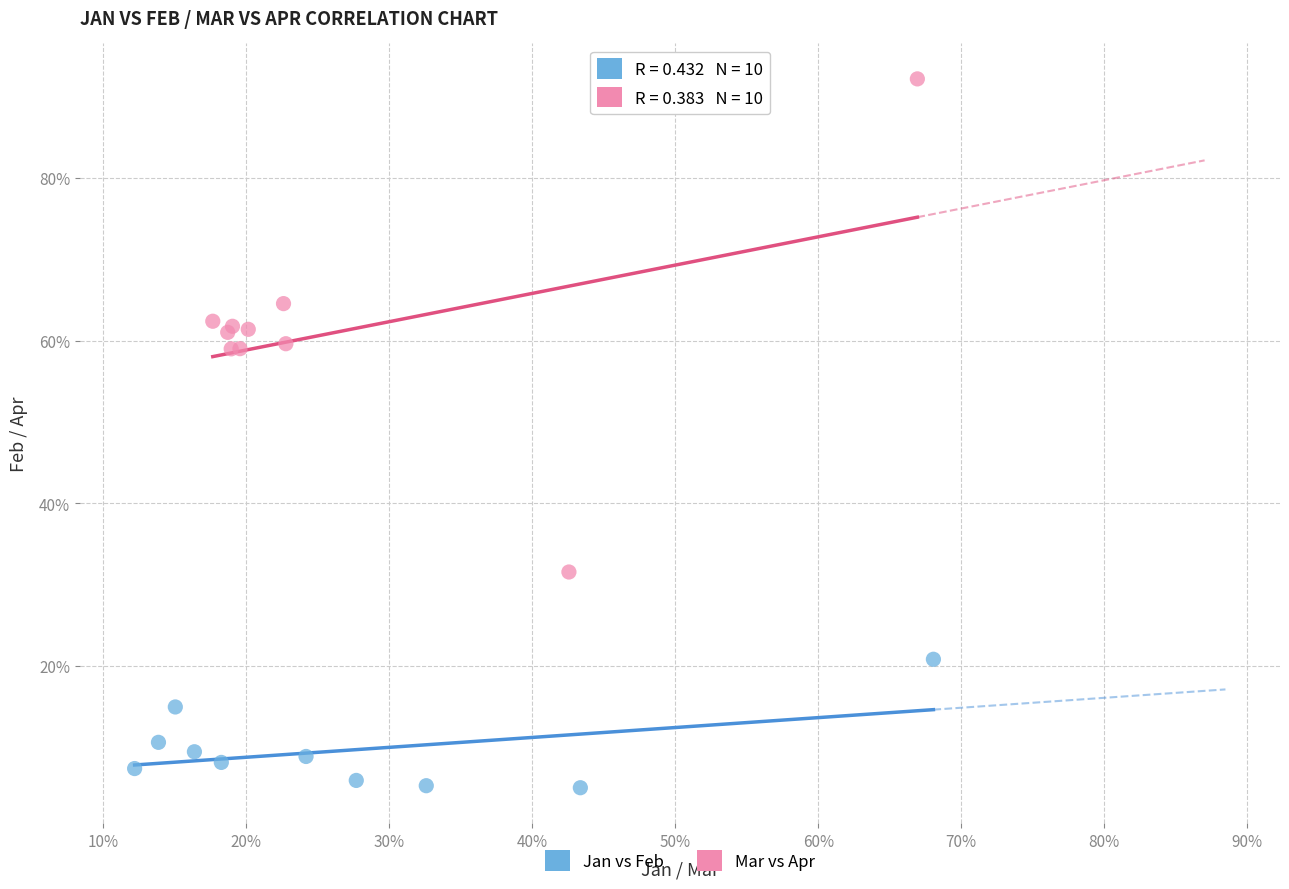

What are all the series names shown in the legend?

Jan vs Feb, Mar vs Apr